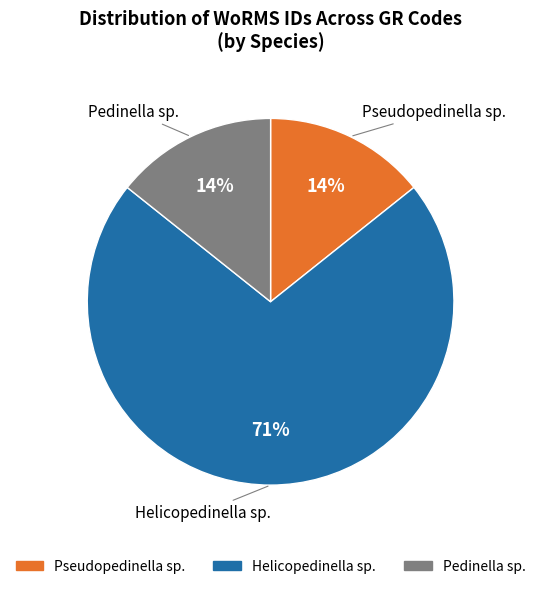

What percentage is the Pedinella sp. slice, to the nearest percent?

14%